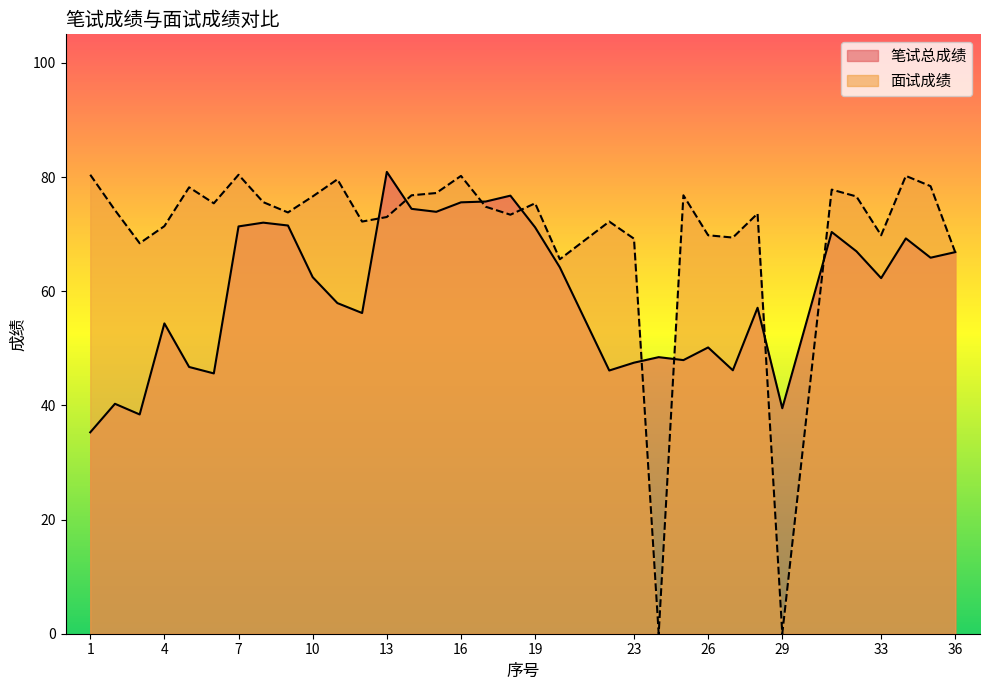

What is the value of the 面试成绩 point at the 16th from the left?

80.2